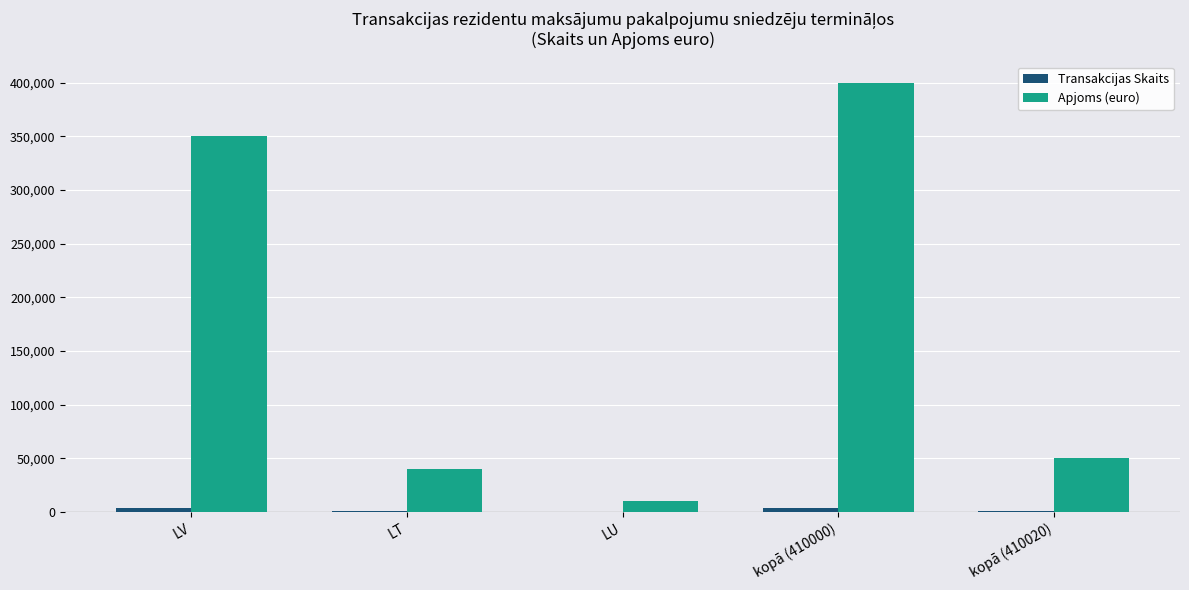

What is the highest value of the Apjoms (euro) series?

400000